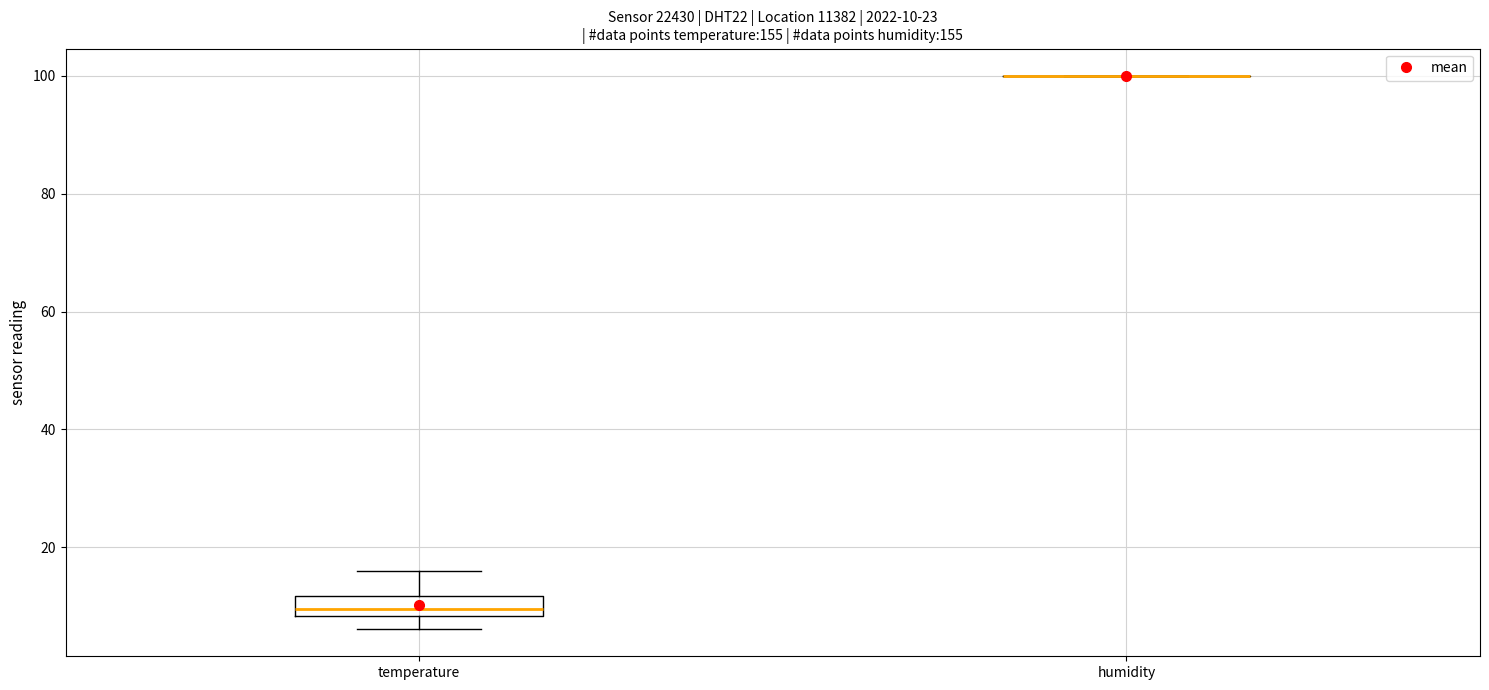

Which box is the tallest, from its lower edge to its upper edge?

temperature